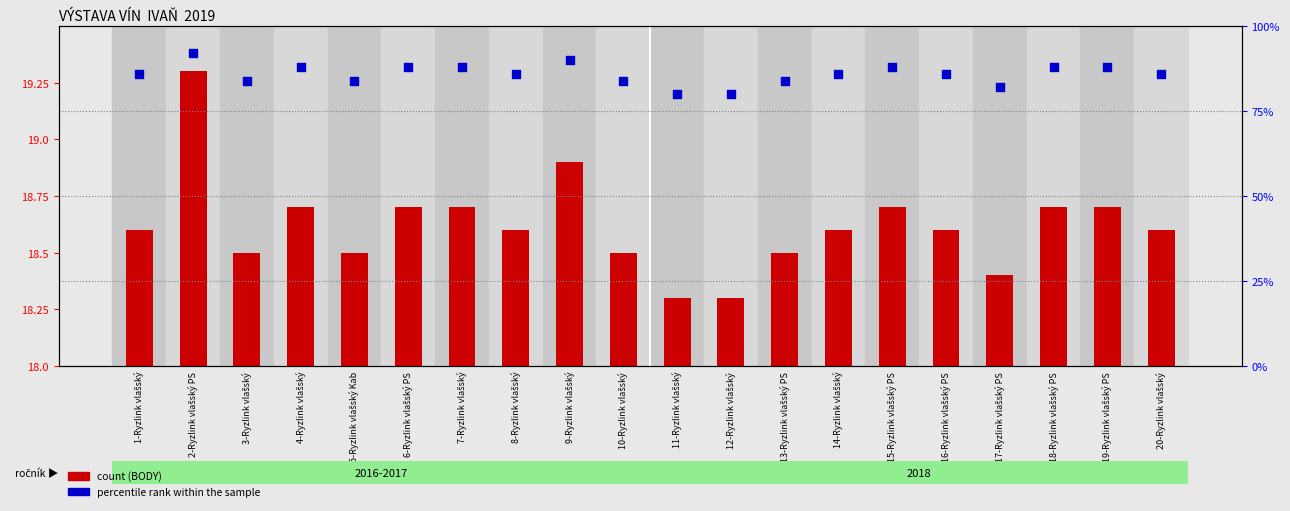

What is the total value across all series at 8-Ryzlink vlašský?

86.6